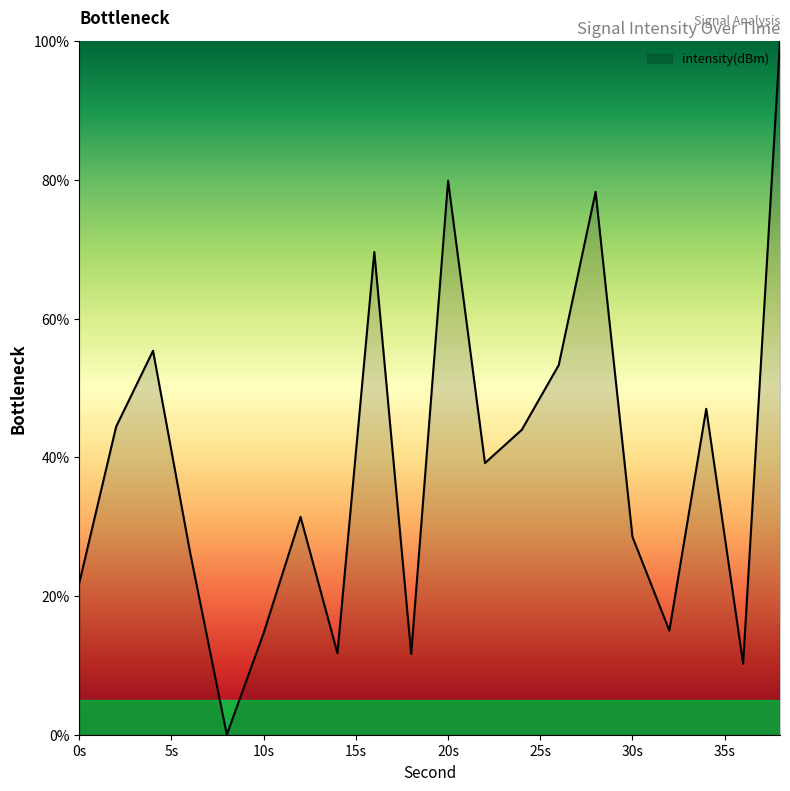

What is the greatest value displayed?

100.0